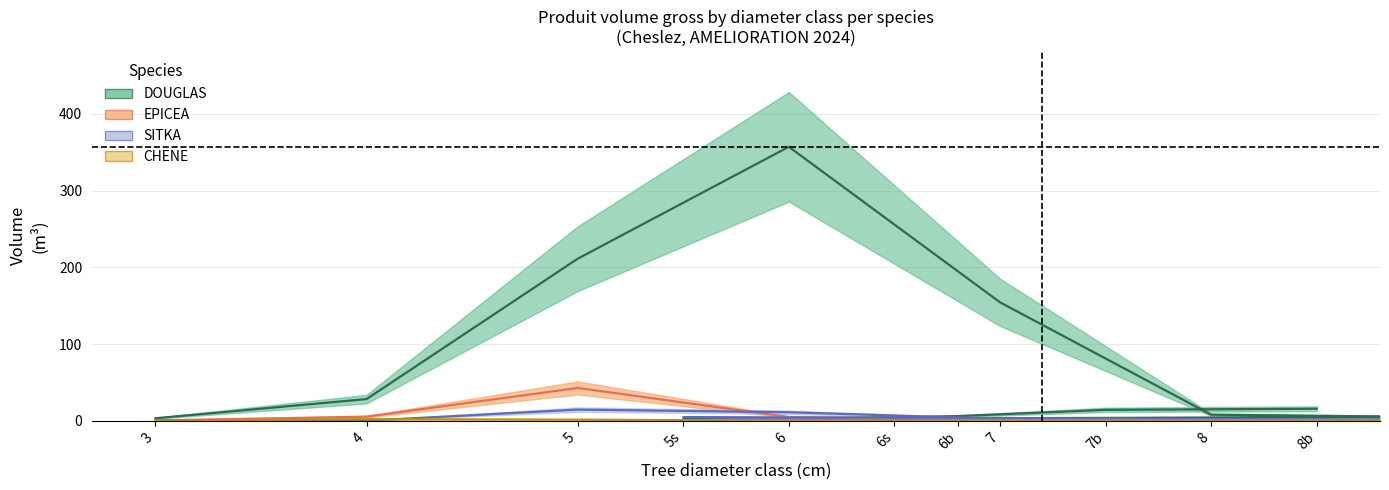

Which category has the highest value across all series?

6